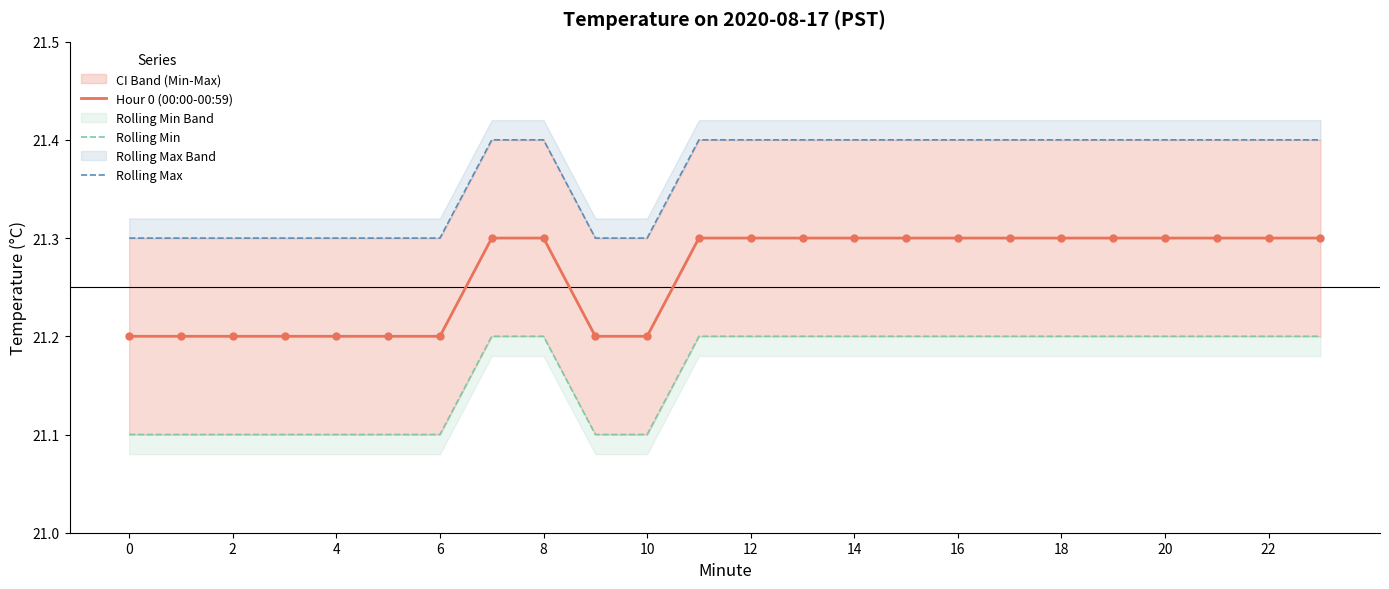

At how many categories does at least one series exceed 21?

24